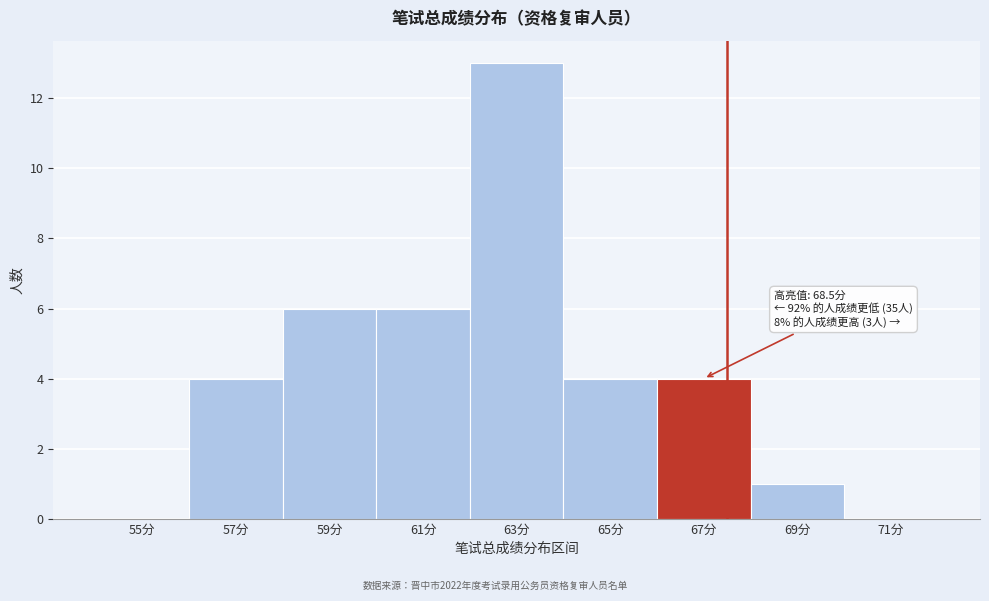

Reading right to left, transcribe all the data shown in this chart.

71分=0	69分=1	67分=4	65分=4	63分=13	61分=6	59分=6	57分=4	55分=0